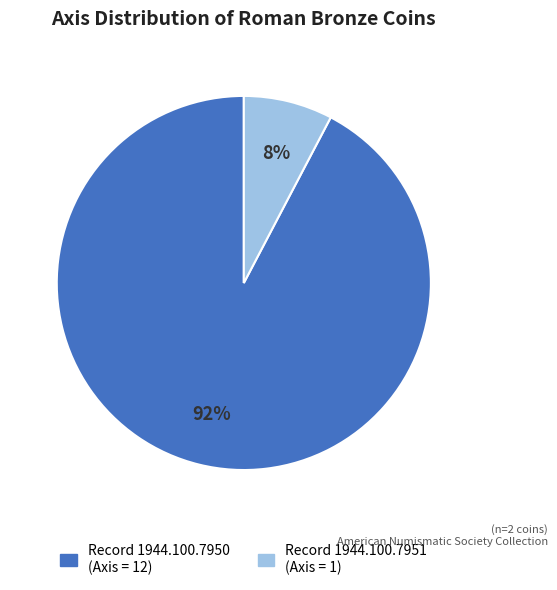

To the nearest percent, what is the average slice percentage?

50%